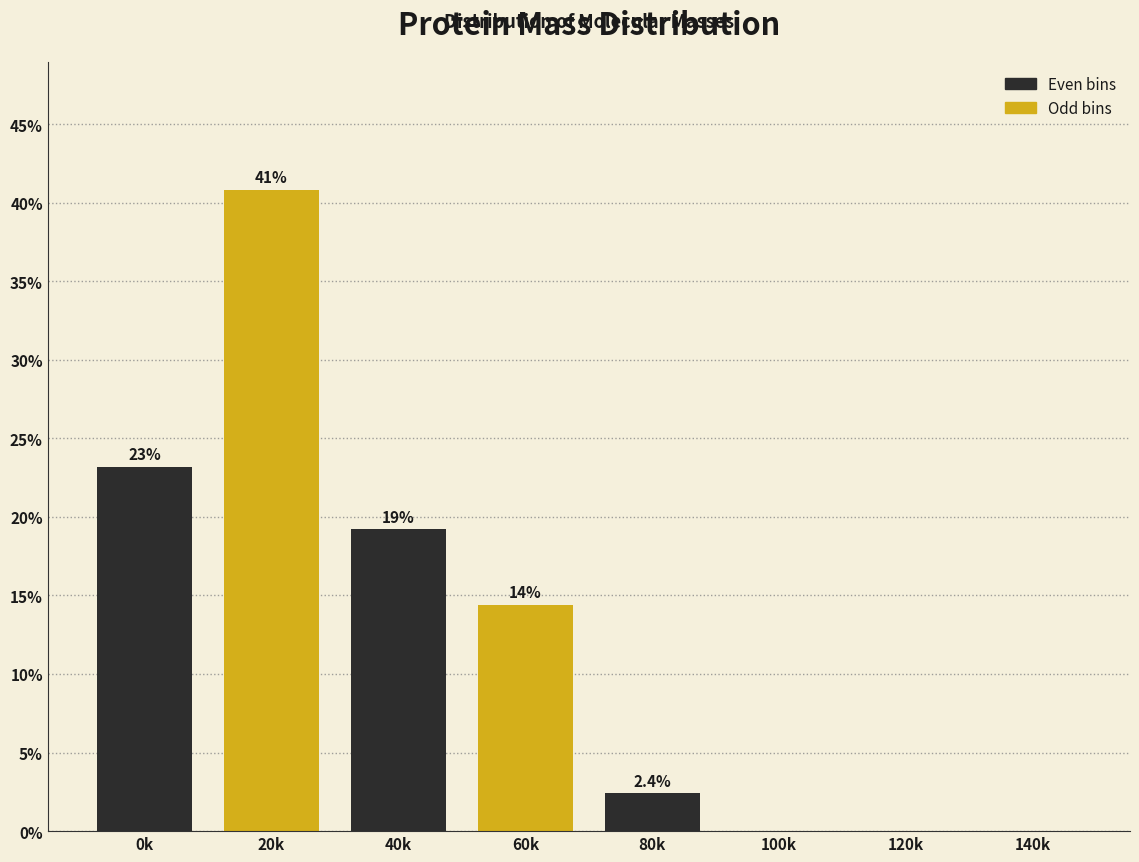

Are the bars horizontal?

No